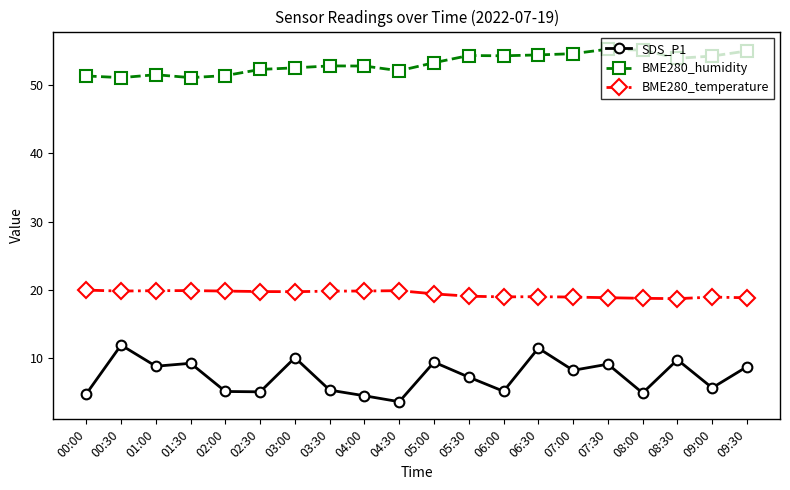

Is it true that BME280_humidity equals 52.8 at 03:30?

True